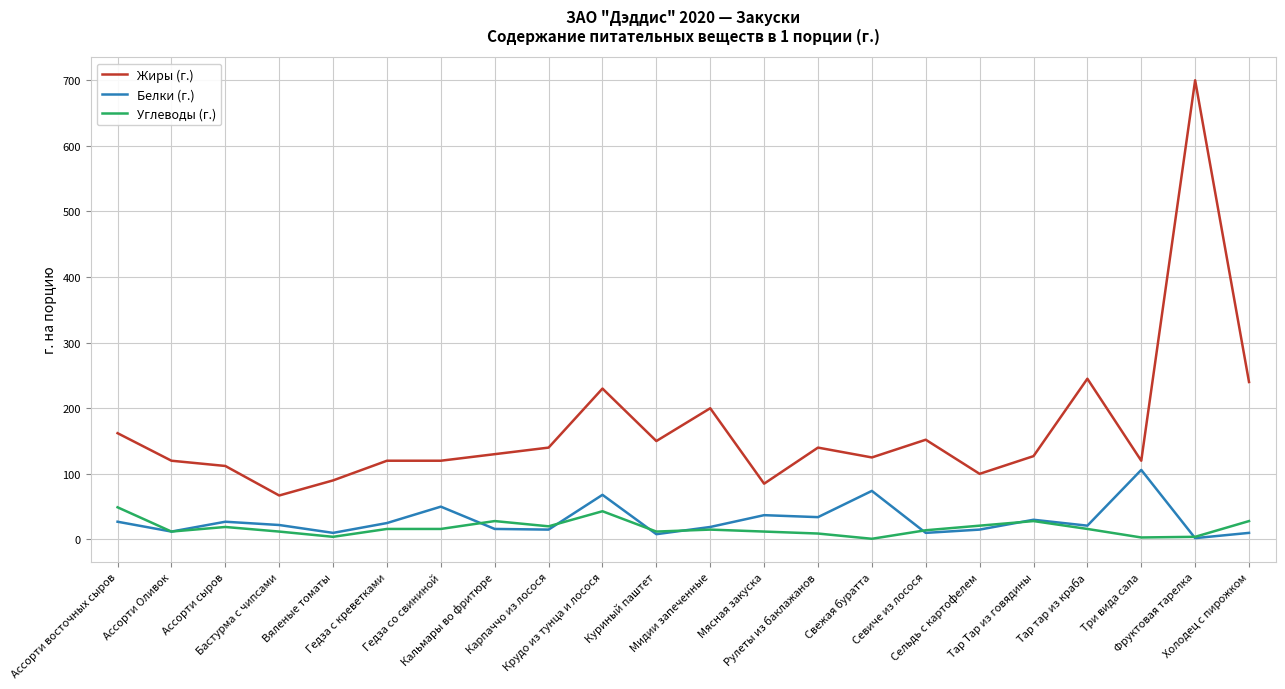

Which series has the largest total across all categories?

Жиры (г.)